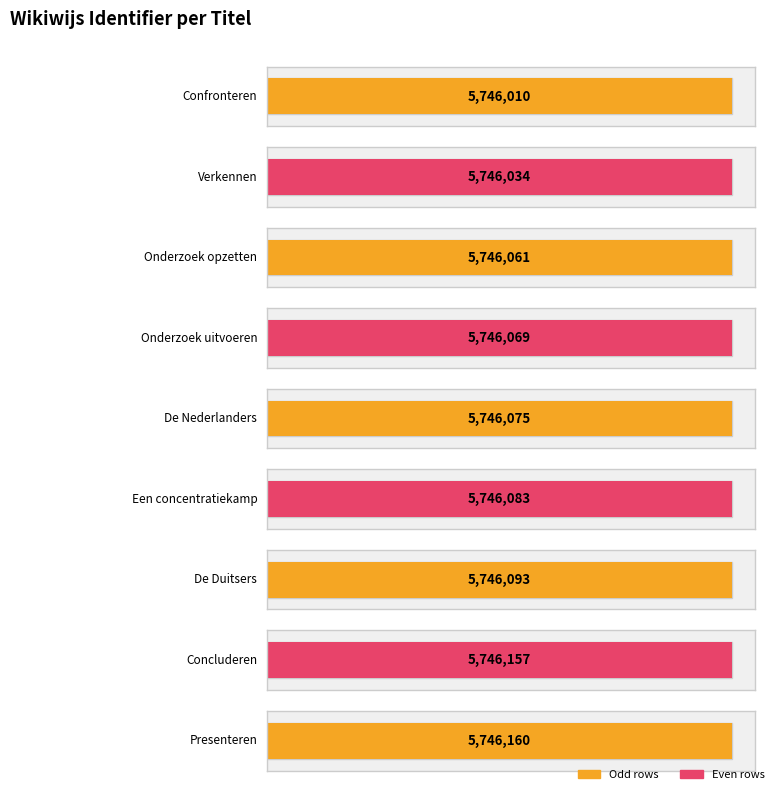

The chart shows a value of 5746034 at Verkennen. True or false?

True